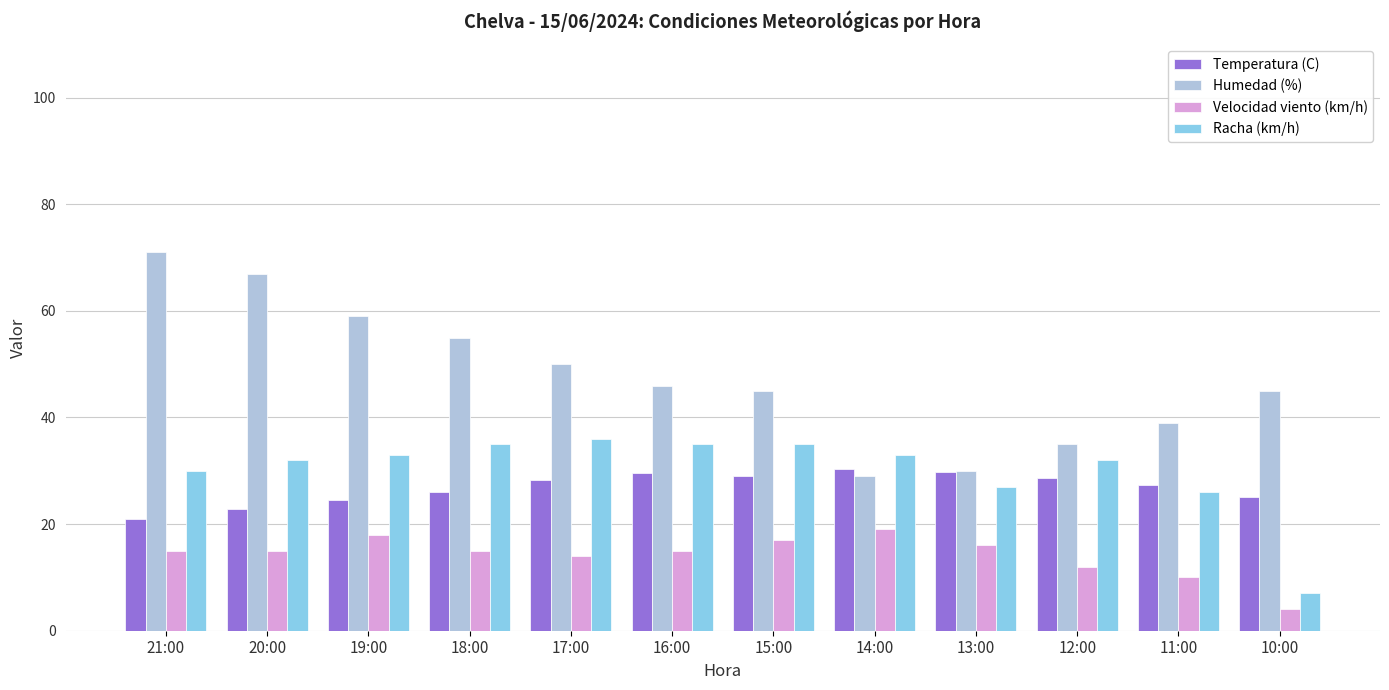

Is the value of Racha (km/h) at 15:00 greater than the value of Temperatura (C) at 16:00?

Yes